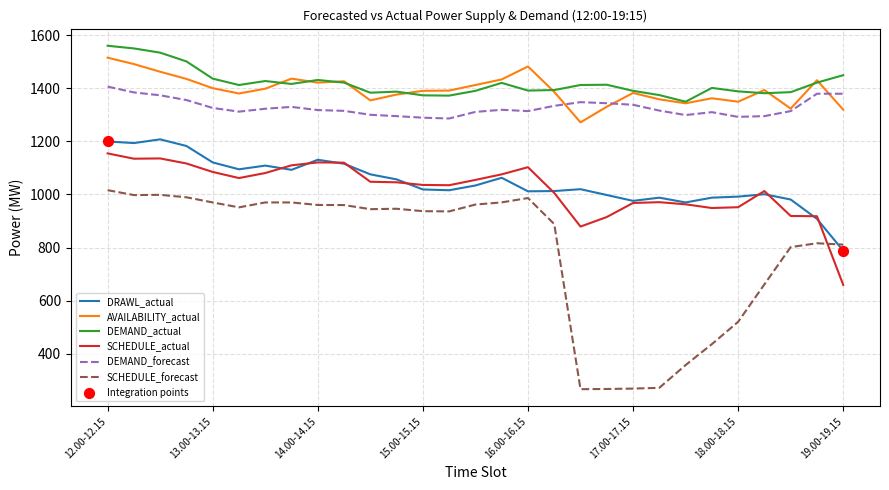

True or false: DEMAND_forecast and DEMAND_actual intersect in this chart.

False